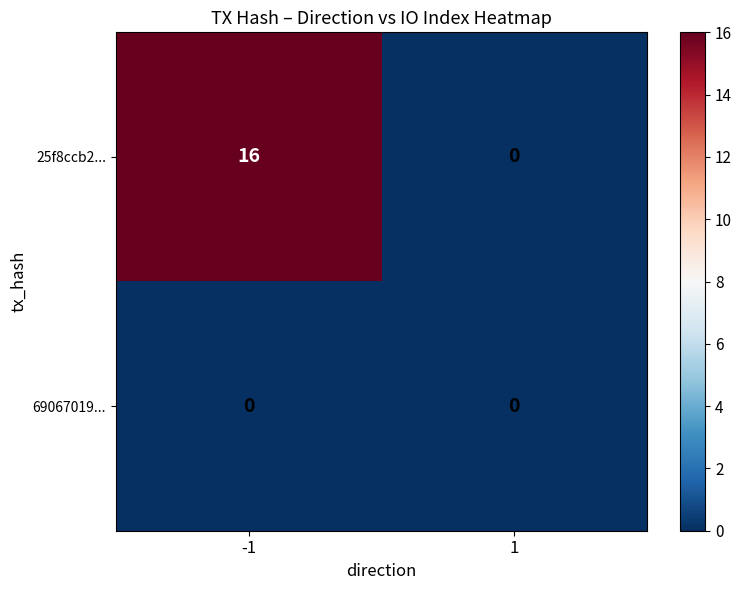

Reading left to right, what are all the values shown in this chart?

25f8ccb2...: -1=16	1=0
69067019...: -1=0	1=0